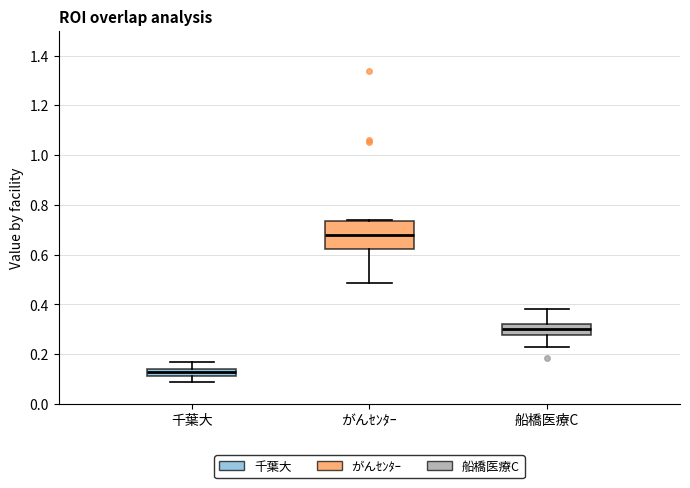

Which box is the tallest, from its lower edge to its upper edge?

がんｾﾝﾀｰ